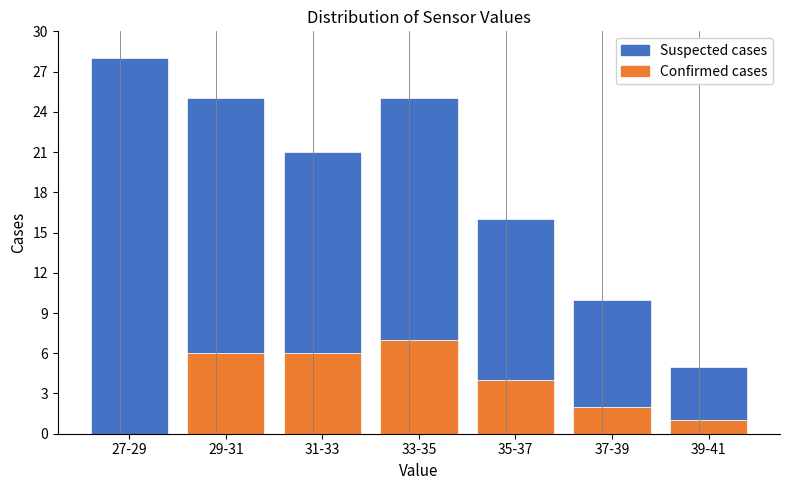

Reading left to right, list the values for the Confirmed cases series.

27-29=0	29-31=6	31-33=6	33-35=7	35-37=4	37-39=2	39-41=1